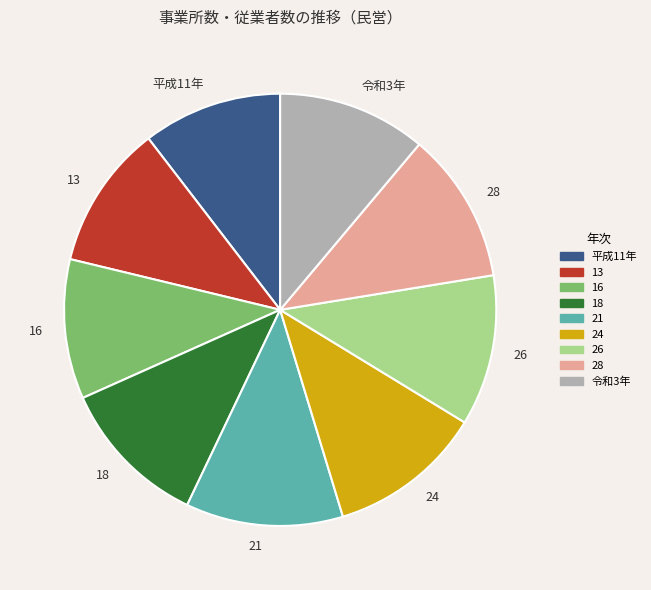

The 28 slice represents 1% of the pie. True or false?

False